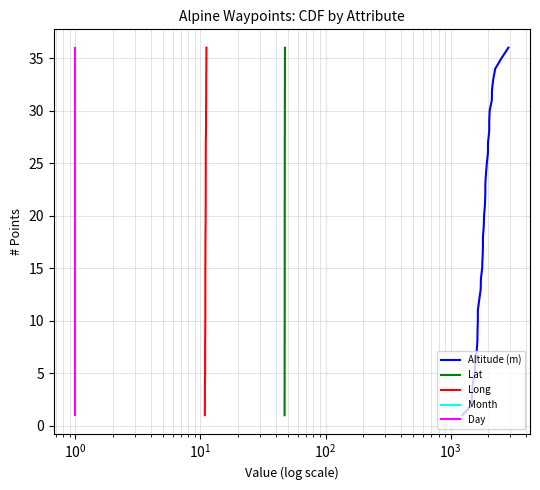

Where is Day nearest to the value 18?

17